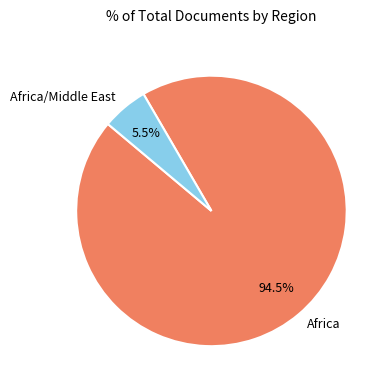

Do Africa/Middle East and Africa together represent more than half of the pie?

Yes